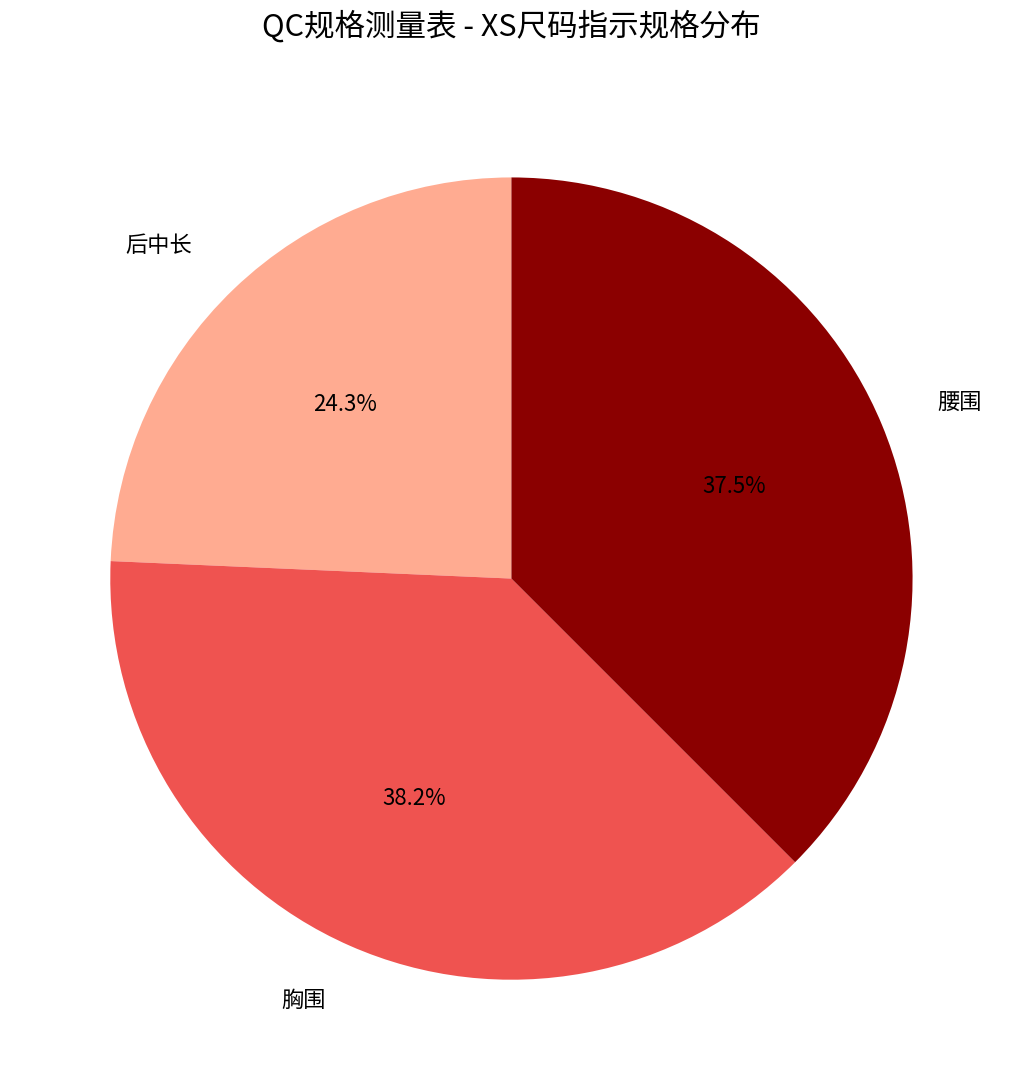

Is there a majority slice in this chart?

No